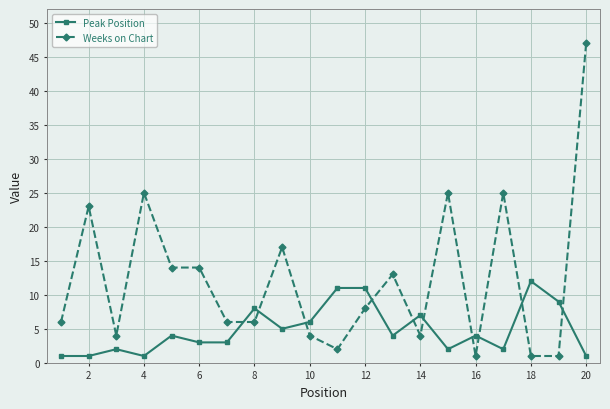

True or false: Peak Position and Weeks on Chart cross at least once.

True